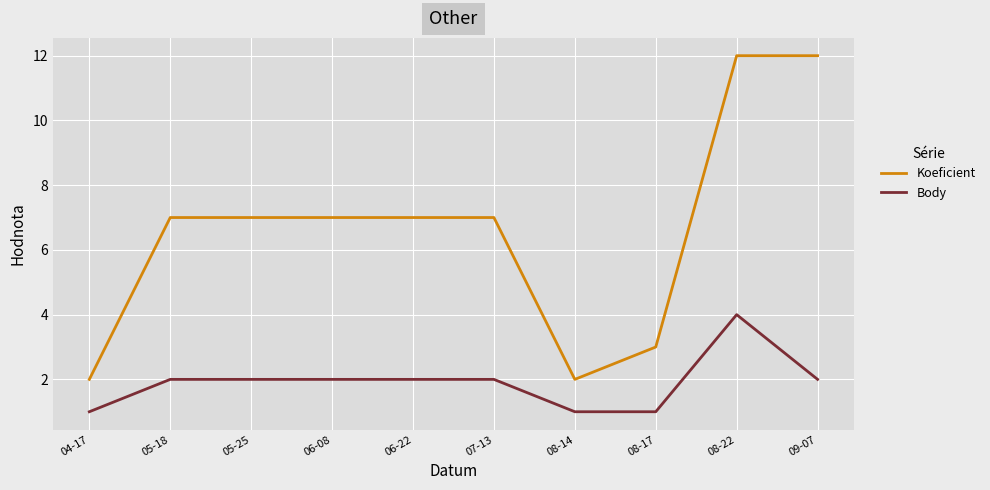

Reading left to right, list all the values displayed in this chart.

Koeficient: 2	7	7	7	7	7	2	3	12	12
Body: 1	2	2	2	2	2	1	1	4	2